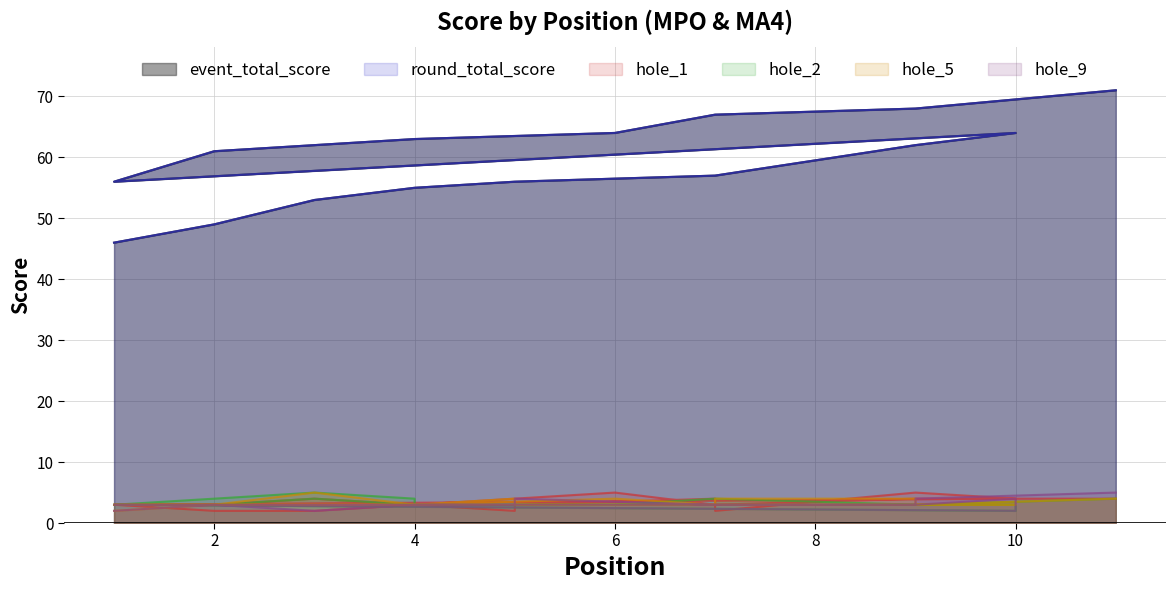

At which category is the sum across all series the highest?

11